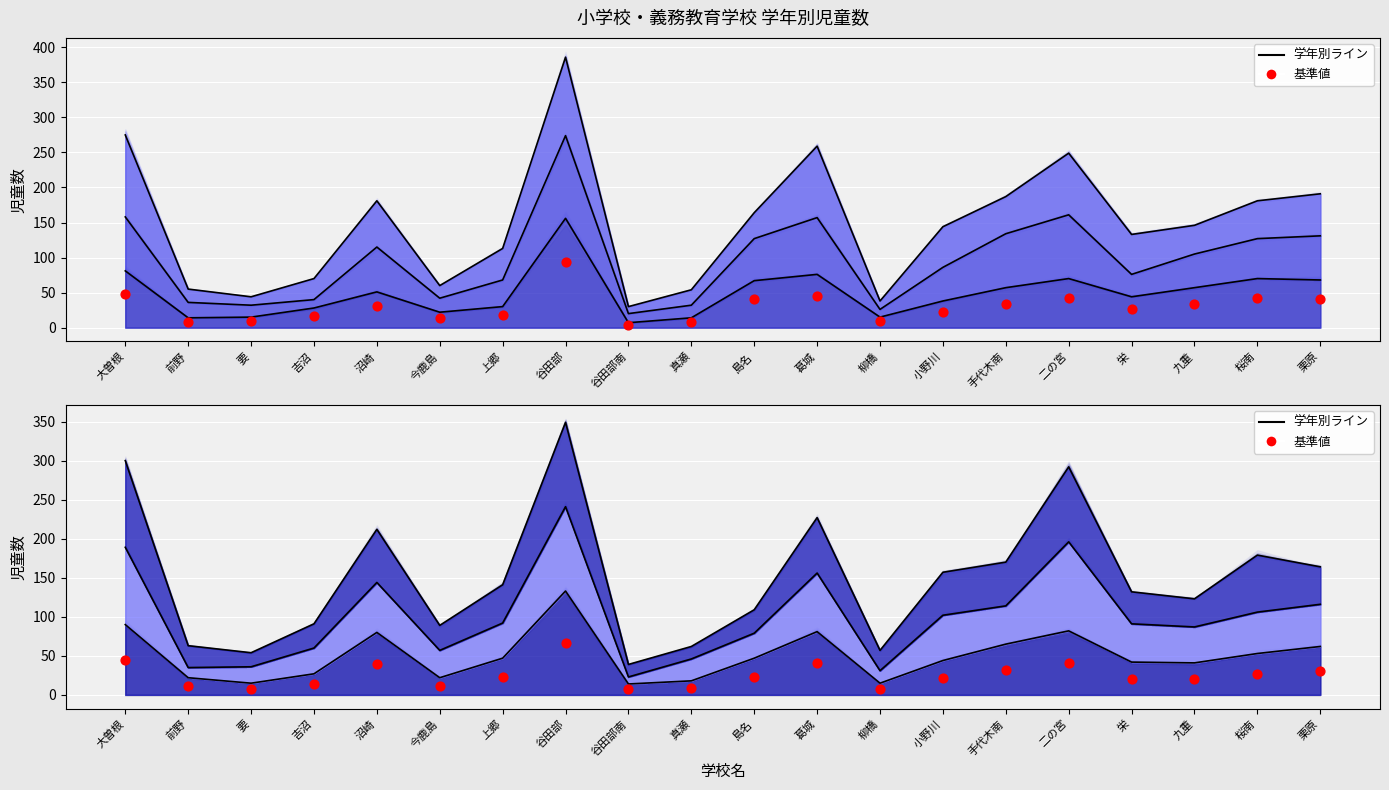

Approximately how many times larger is the value at 葛城 compared to 沼崎?

1.0